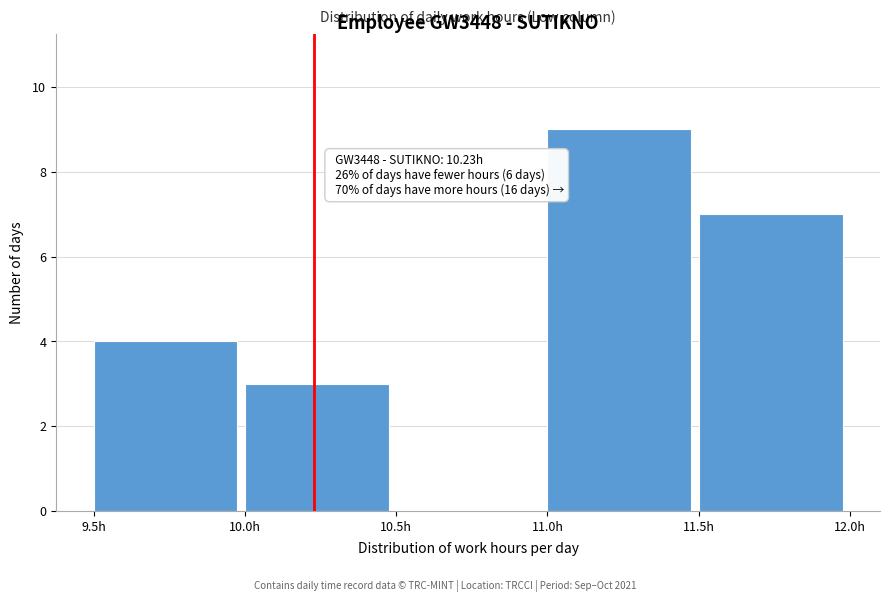

Over which range of the x-axis is the bar tallest?

11.0 to 11.5